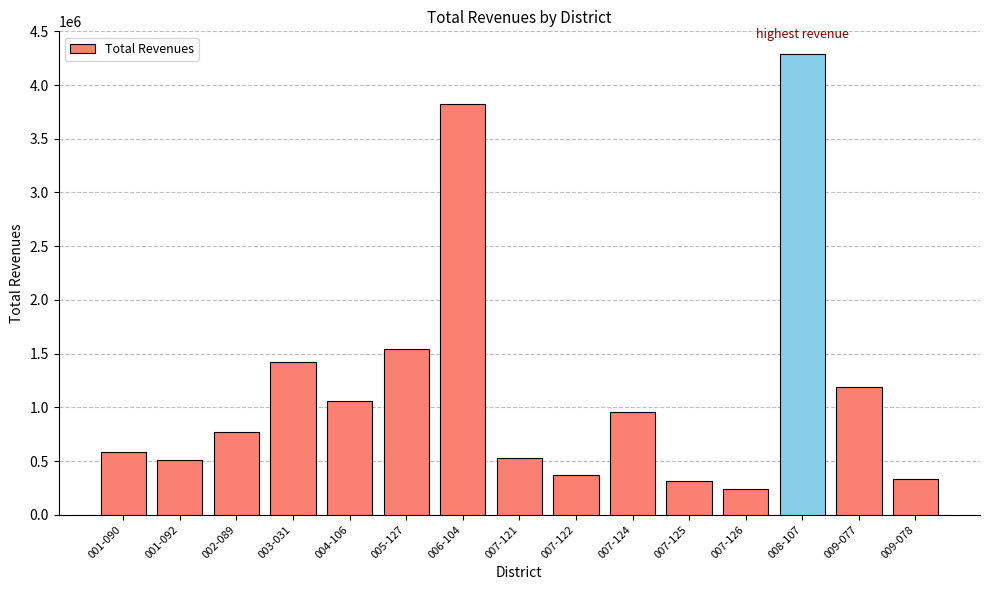

True or false: the data shows 775201.5 at 007-121.

False